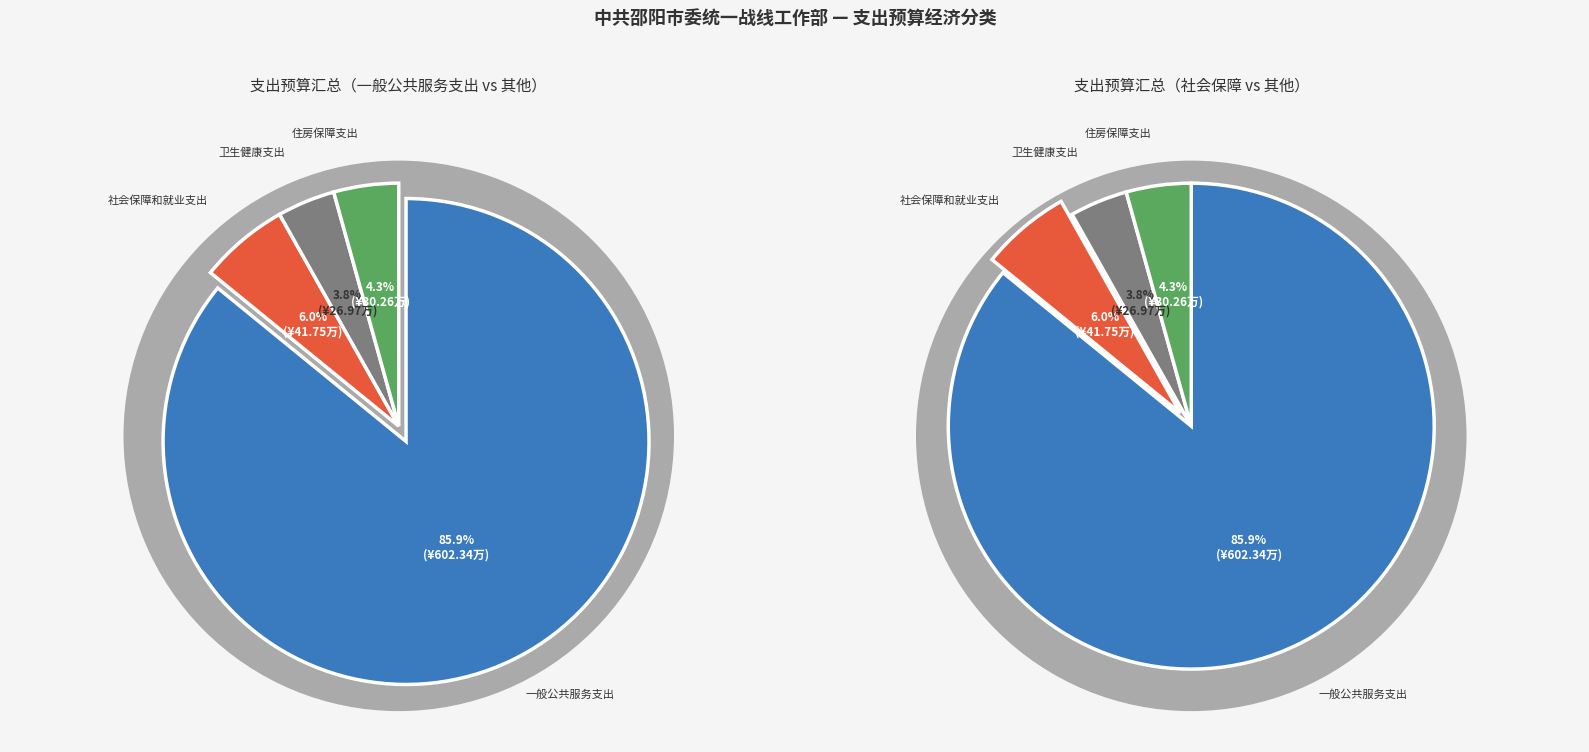

Is there any slice that represents more than half of the pie?

Yes